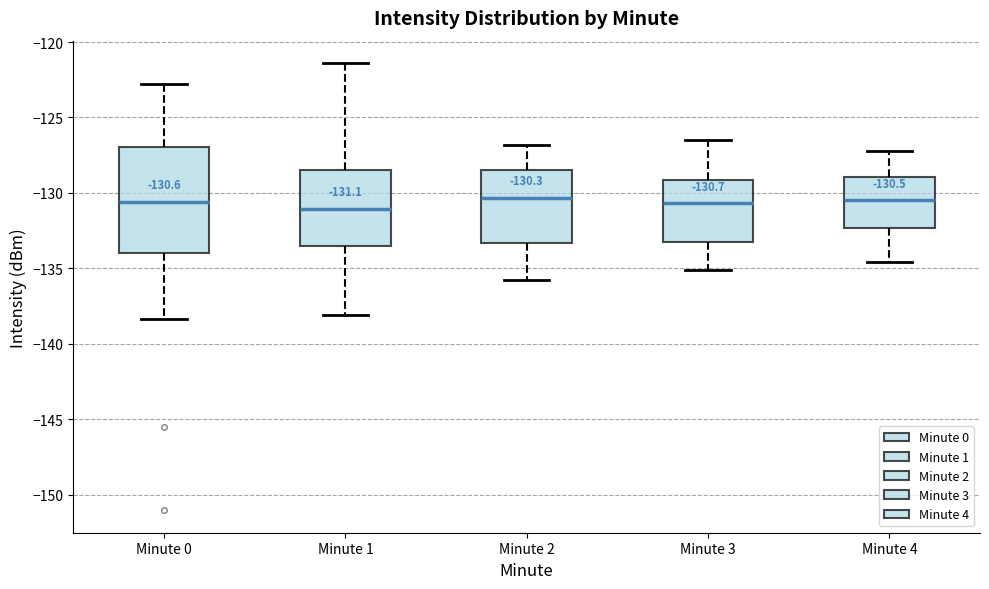

Comparing the boxes themselves (not the whiskers), which one is the tallest?

Minute 0